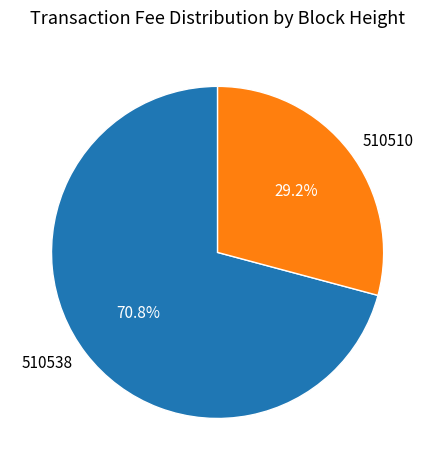

Between 510510 and 510538, which is larger?

510538